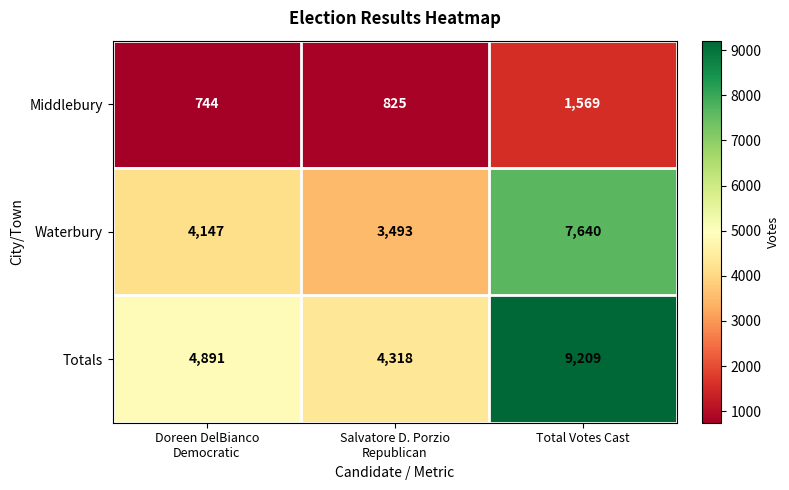

What is the maximum value shown in the chart?

9209